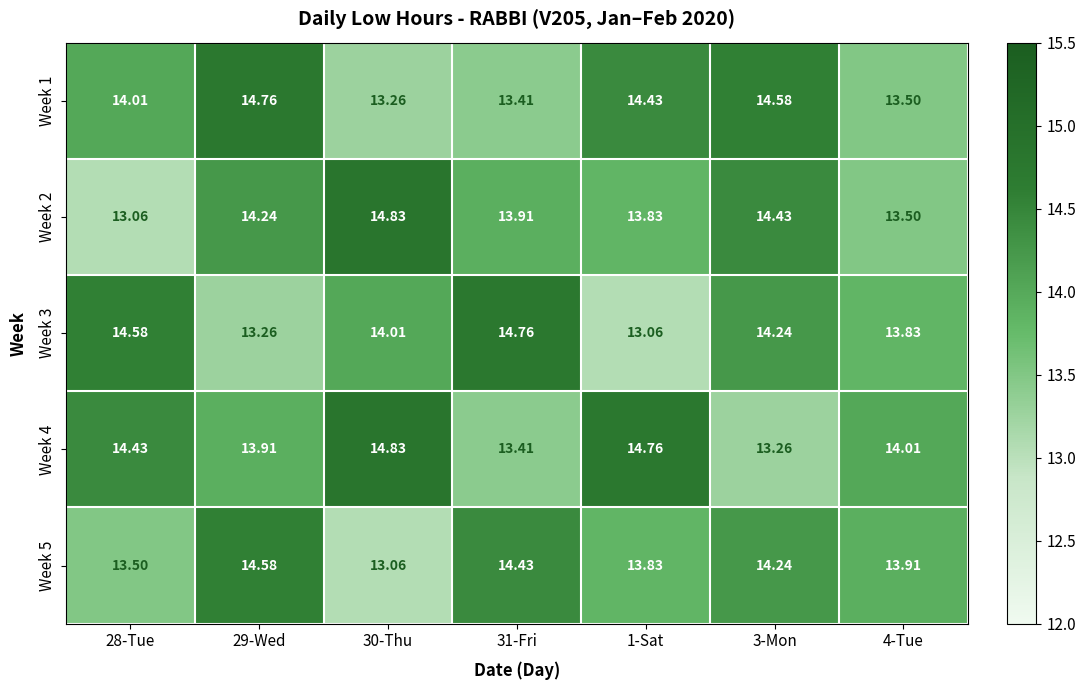

Is the value of Week 1 at 28-Tue greater than the value of Week 5 at 4-Tue?

Yes